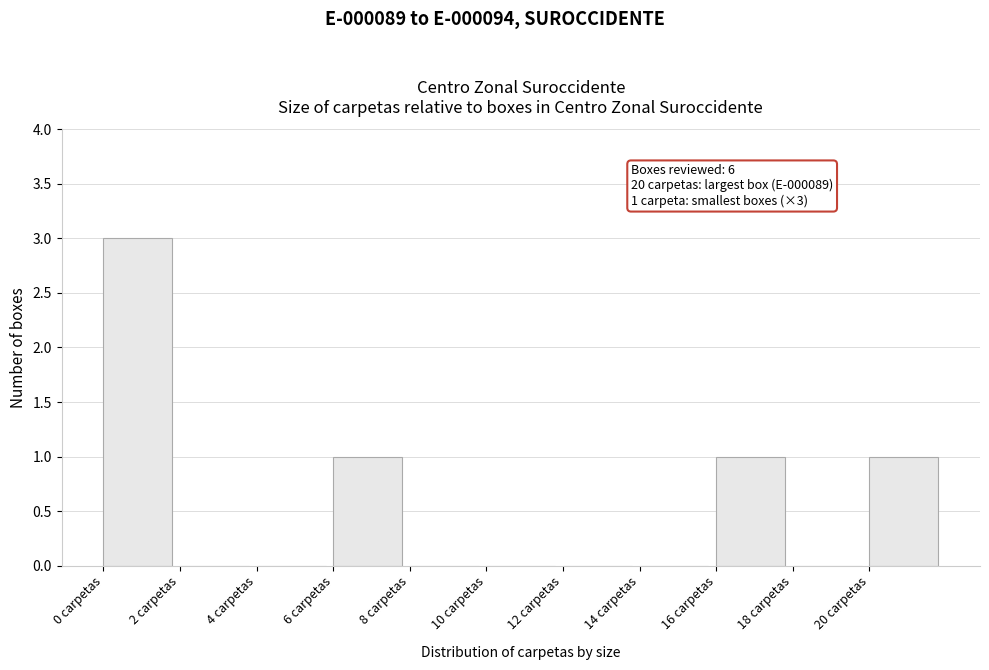

Over which range of the x-axis is the bar tallest?

0 to 2